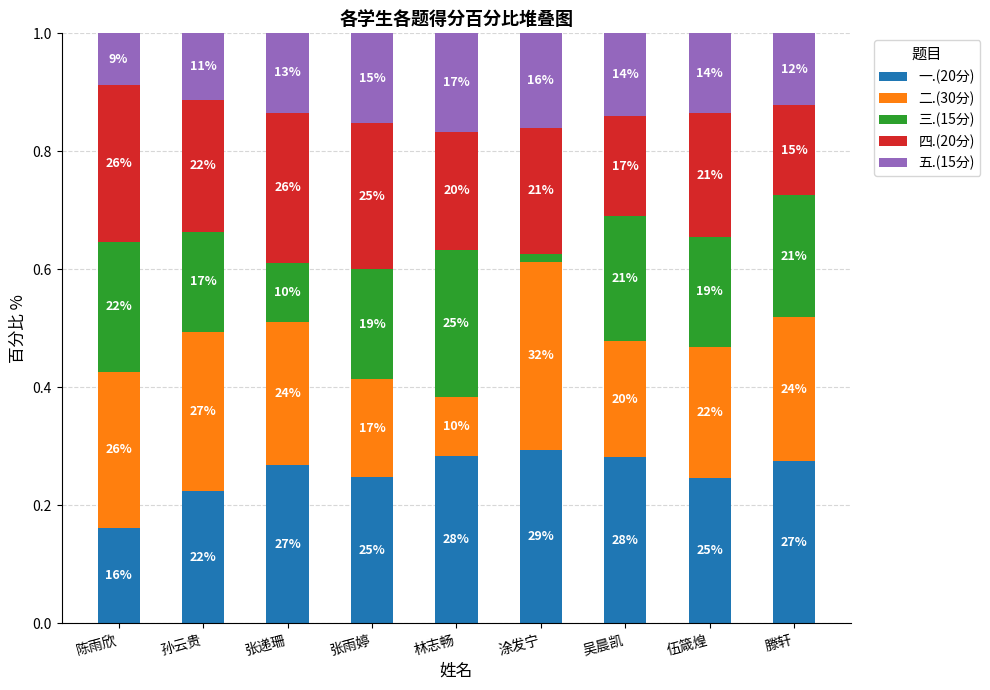

At 吴晨凯, list the series in order from smallest to largest.

五.(15分), 四.(20分), 二.(30分), 三.(15分), 一.(20分)